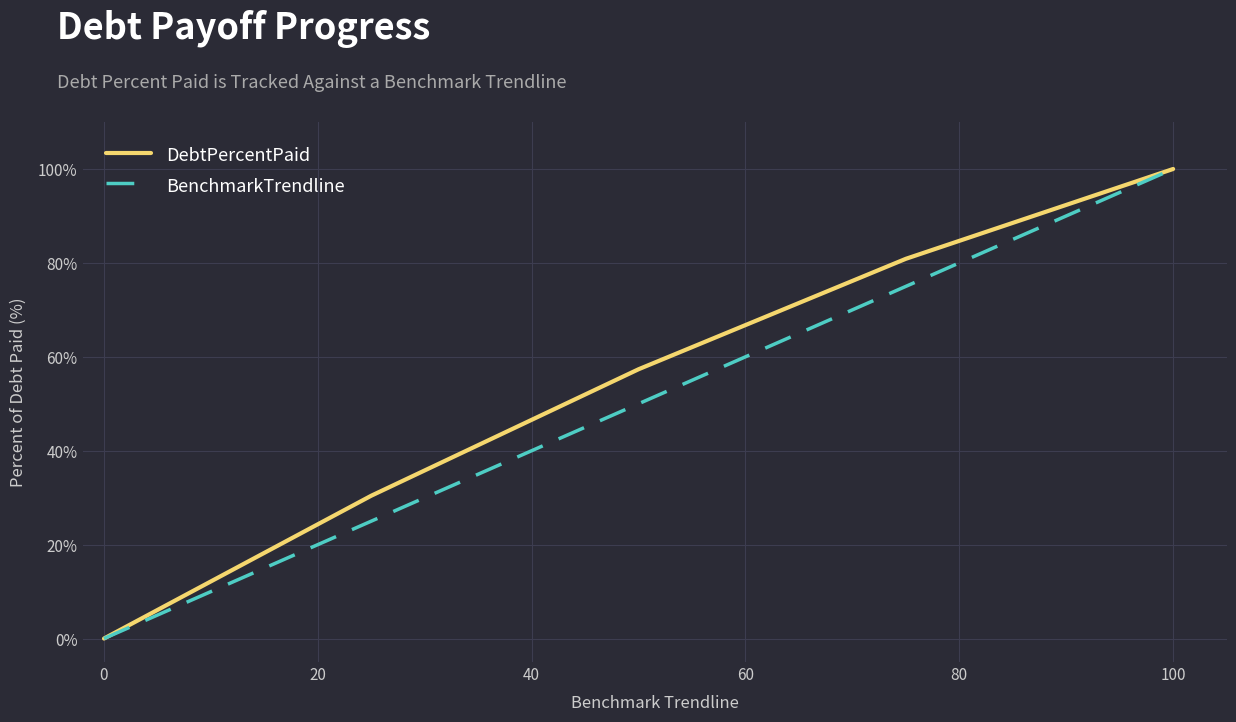

List the series in order of their overall mean, highest first.

DebtPercentPaid, BenchmarkTrendline